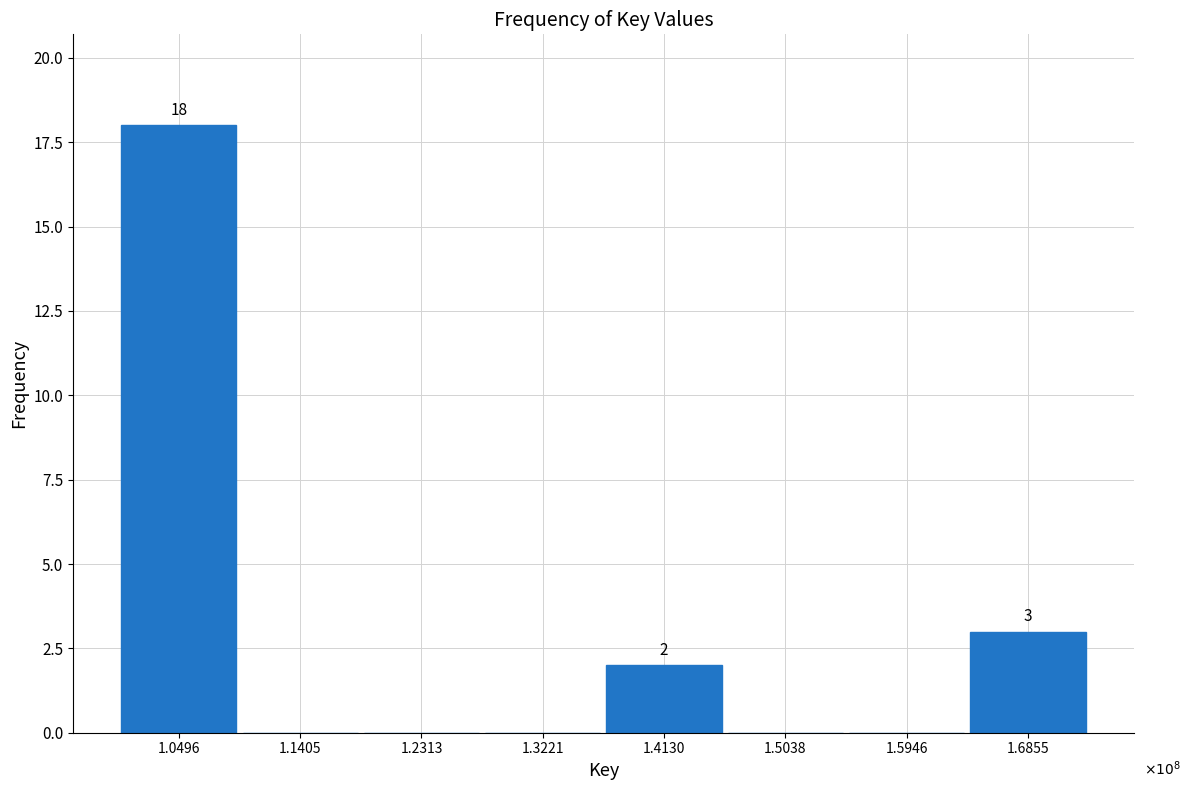

Reading right to left, list all the values displayed in this chart.

1.6855=3	1.5946=0	1.5038=0	1.4130=2	1.3221=0	1.2313=0	1.1405=0	1.0496=18